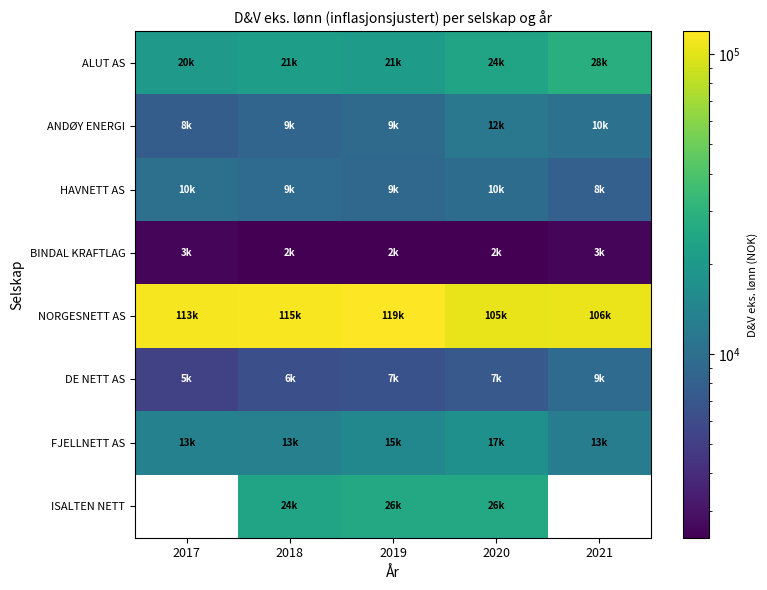

What is the sum of the NORGESNETT AS values at 2018 and 2017?

228856.0